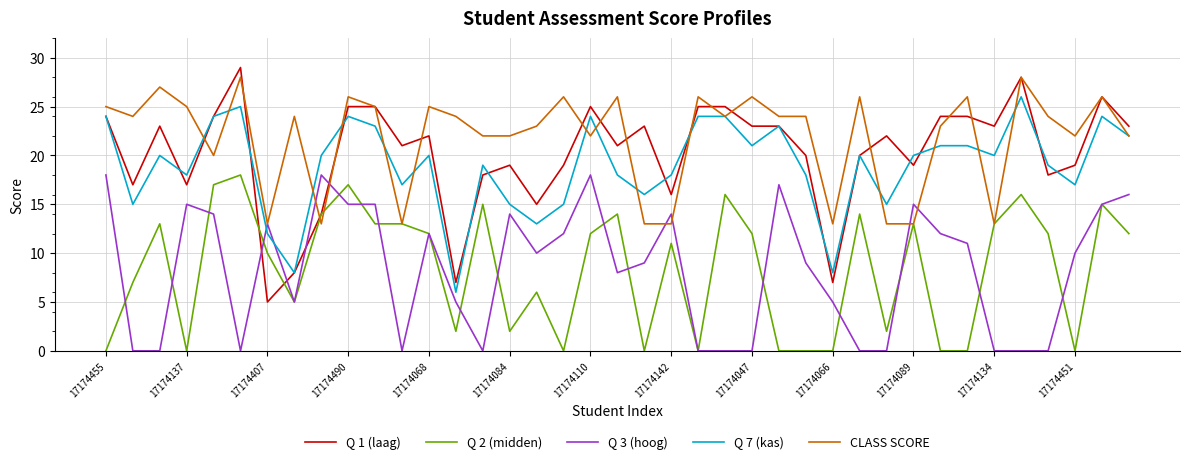

What is the highest value of the CLASS SCORE series?

28